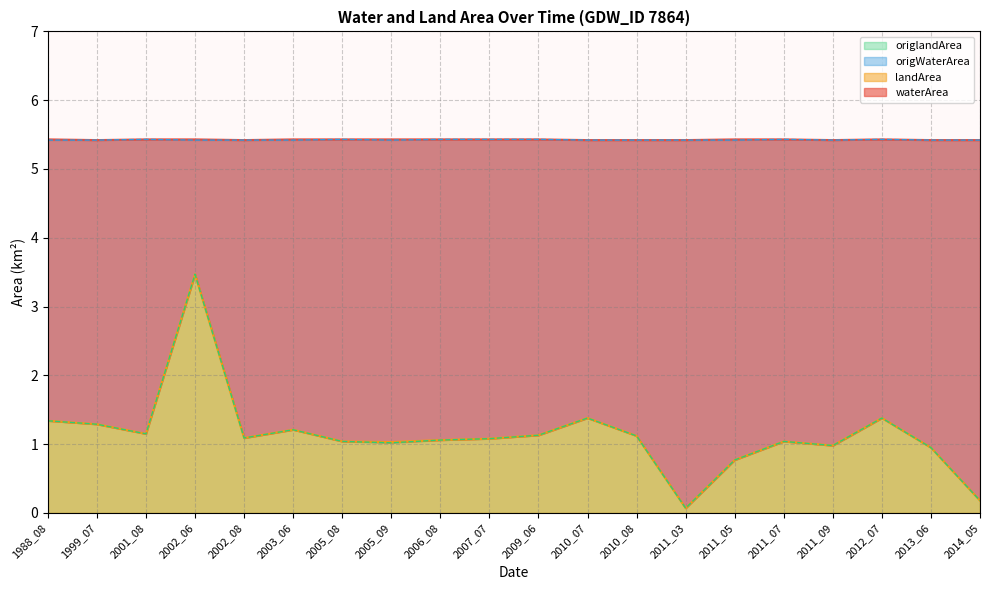

Which category has the lowest value in the waterArea series?

2011_03